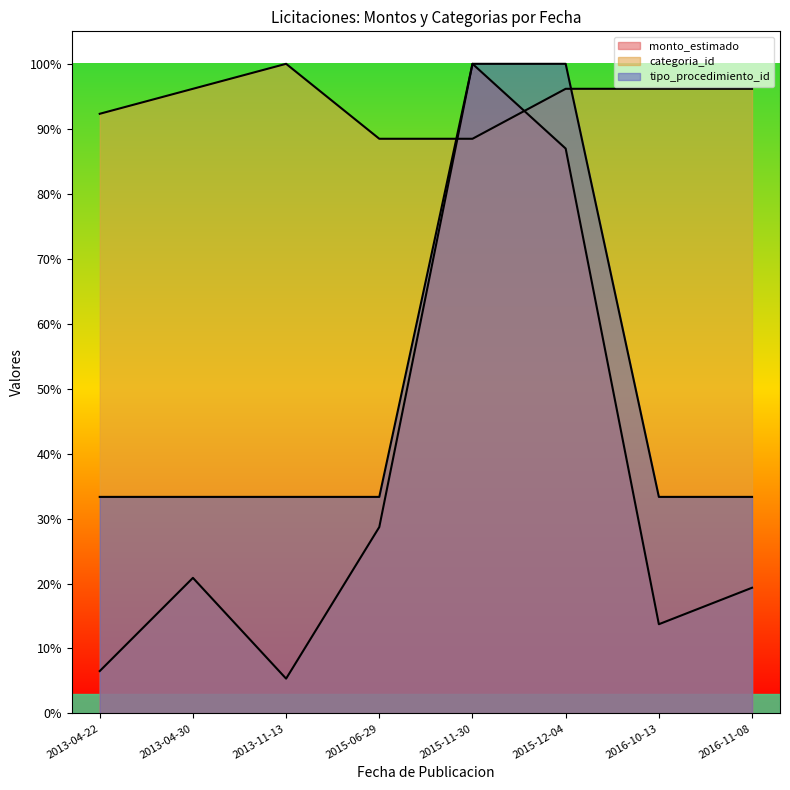

Does the chart display data point markers on the line(s)?

No